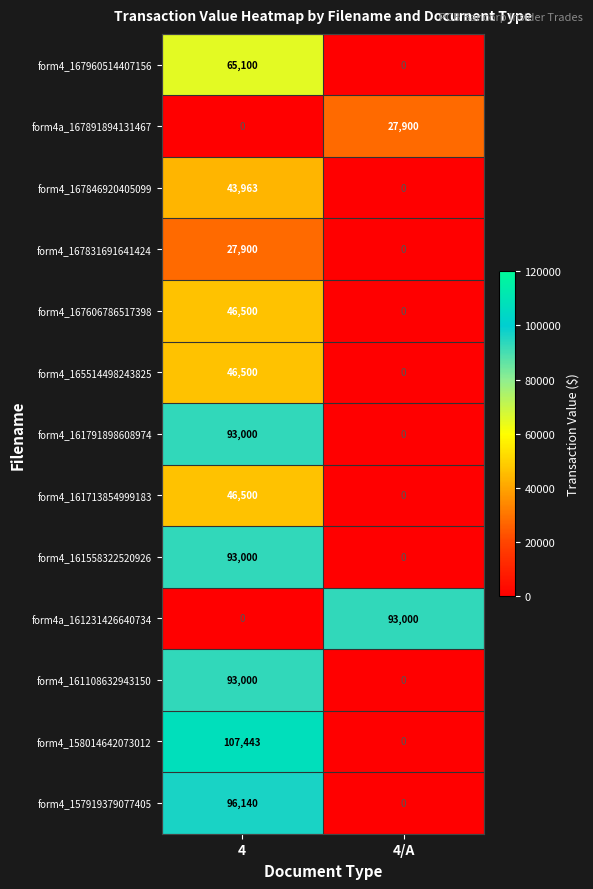

What is the total value across all series at 4/A?

120900